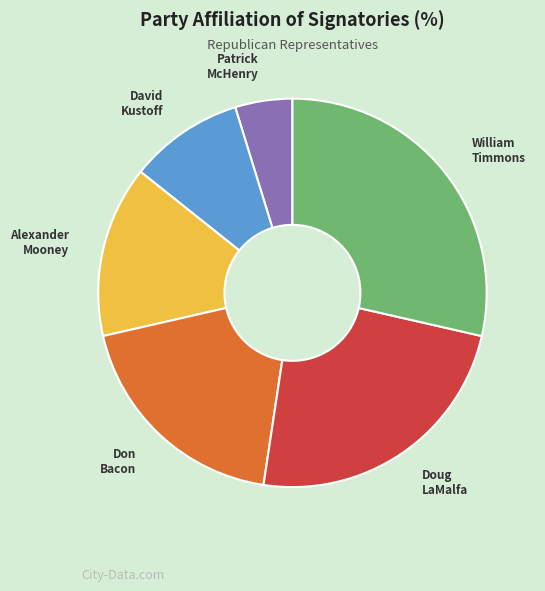

What is the ratio of the value at Don Bacon to the value at William Timmons?

0.7